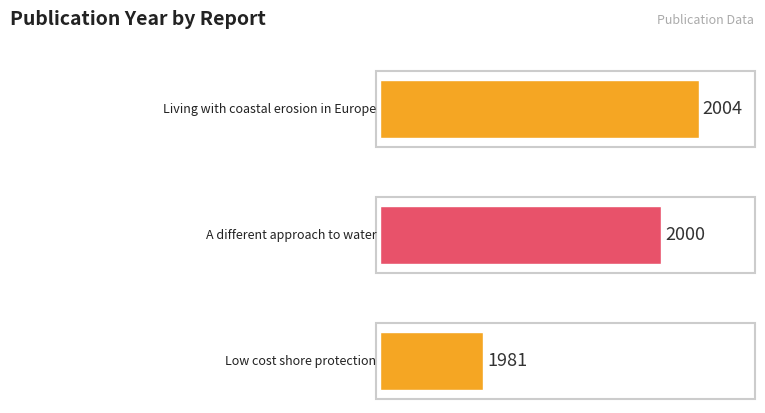

List the labels in order of value, largest first.

Living with coastal erosion in Europe, A different approach to water, Low cost shore protection